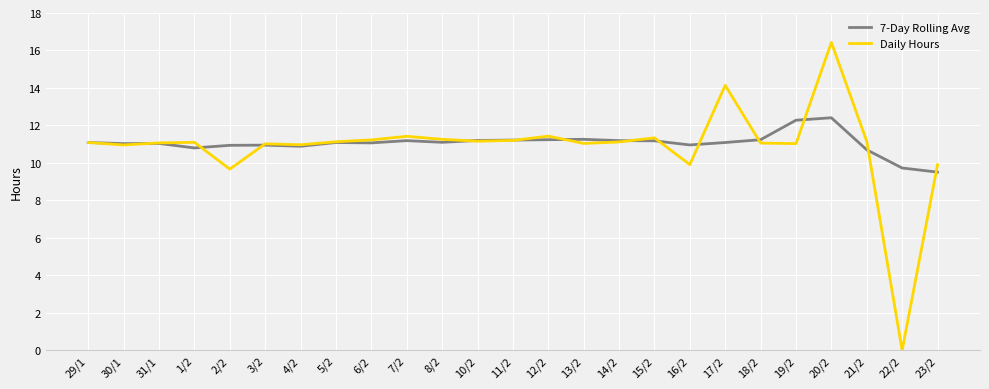

What is the maximum value for 7-Day Rolling Avg?

12.4